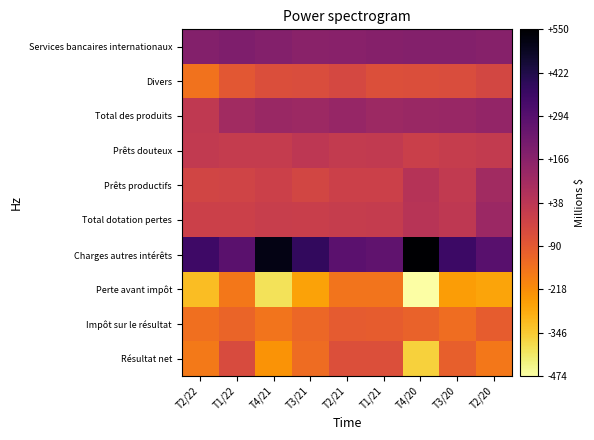

Reading left to right, what are all the values shown in this chart?

Services bancaires internationaux: T2/22=179	T1/22=190	T4/21=180	T3/21=165	T2/21=168	T1/21=174	T4/20=178	T3/20=180	T2/20=170
Divers: T2/22=-156	T1/22=-85	T4/21=-58	T3/21=-51	T2/21=-38	T1/21=-59	T4/20=-56	T3/20=-53	T2/20=-31
Total des produits: T2/22=23	T1/22=105	T4/21=122	T3/21=114	T2/21=130	T1/21=115	T4/20=122	T3/20=127	T2/20=139
Prêts douteux: T2/22=19	T1/22=11	T4/21=11	T3/21=30	T2/21=17	T1/21=18	T4/20=-6	T3/20=6	T2/20=17
Prêts productifs: T2/22=-26	T1/22=-20	T4/21=-7	T3/21=-30	T2/21=-9	T1/21=-8	T4/20=52	T3/20=21	T2/20=103
Total dotation pertes: T2/22=-7	T1/22=-9	T4/21=4	T3/21=0	T2/21=8	T1/21=10	T4/20=46	T3/20=27	T2/20=120
Charges autres intérêts: T2/22=350	T1/22=284	T4/21=513	T3/21=380	T2/21=281	T1/21=266	T4/20=550	T3/20=354	T2/20=288
Perte avant impôt: T2/22=-320	T1/22=-170	T4/21=-395	T3/21=-266	T2/21=-159	T1/21=-161	T4/20=-474	T3/20=-254	T2/20=-269
Impôt sur le résultat: T2/22=-147	T1/22=-121	T4/21=-162	T3/21=-127	T2/21=-97	T1/21=-99	T4/20=-115	T3/20=-146	T2/20=-100
Résultat net: T2/22=-173	T1/22=-49	T4/21=-233	T3/21=-139	T2/21=-62	T1/21=-62	T4/20=-359	T3/20=-108	T2/20=-169